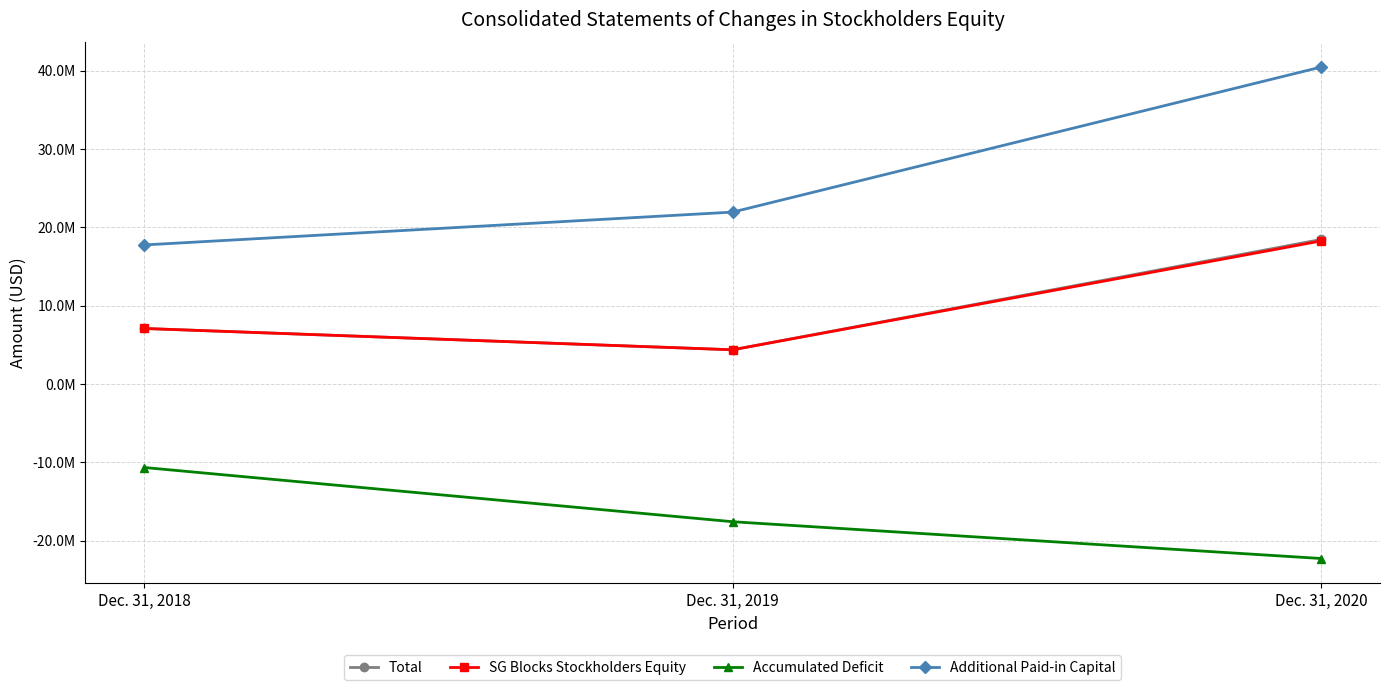

What is the sum of the SG Blocks Stockholders Equity values at Dec. 31, 2018 and Dec. 31, 2019?

11440216